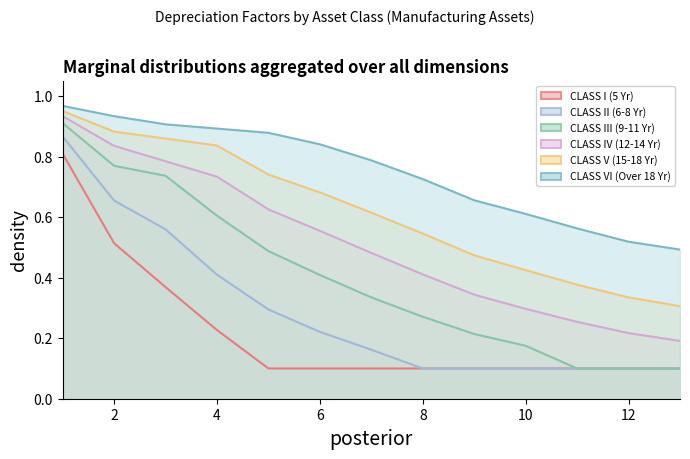

Read the CLASS IV (12-14 Yr) value at 8.

0.4